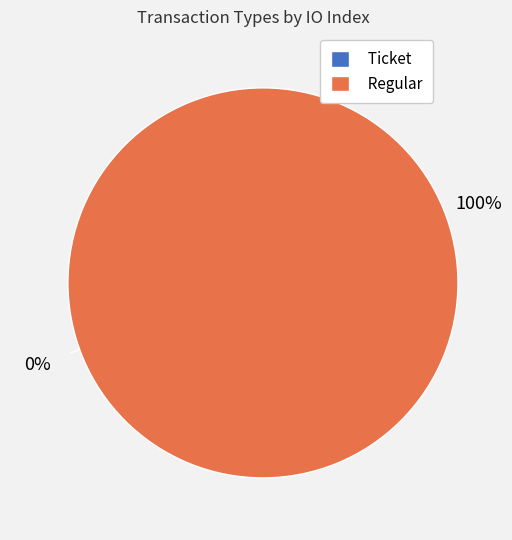

Does Ticket represent more than half of the total?

No